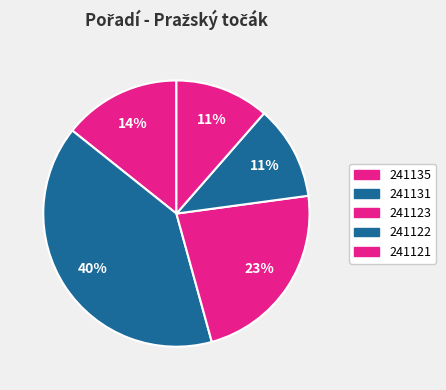

How many segments does this pie chart have?

5